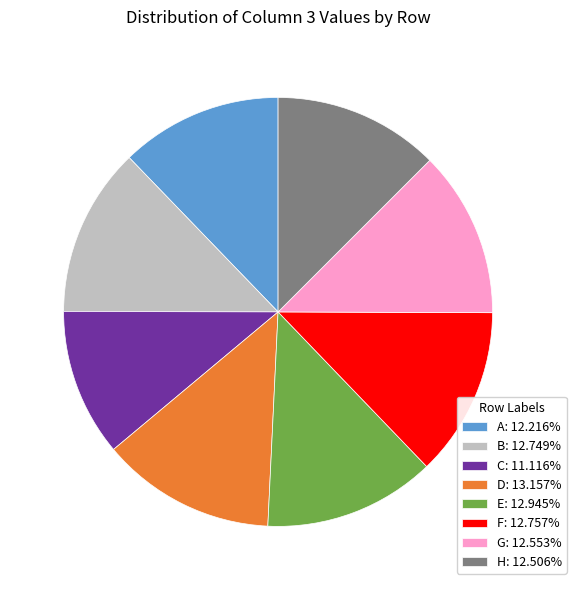

Is there any slice that represents more than half of the pie?

No